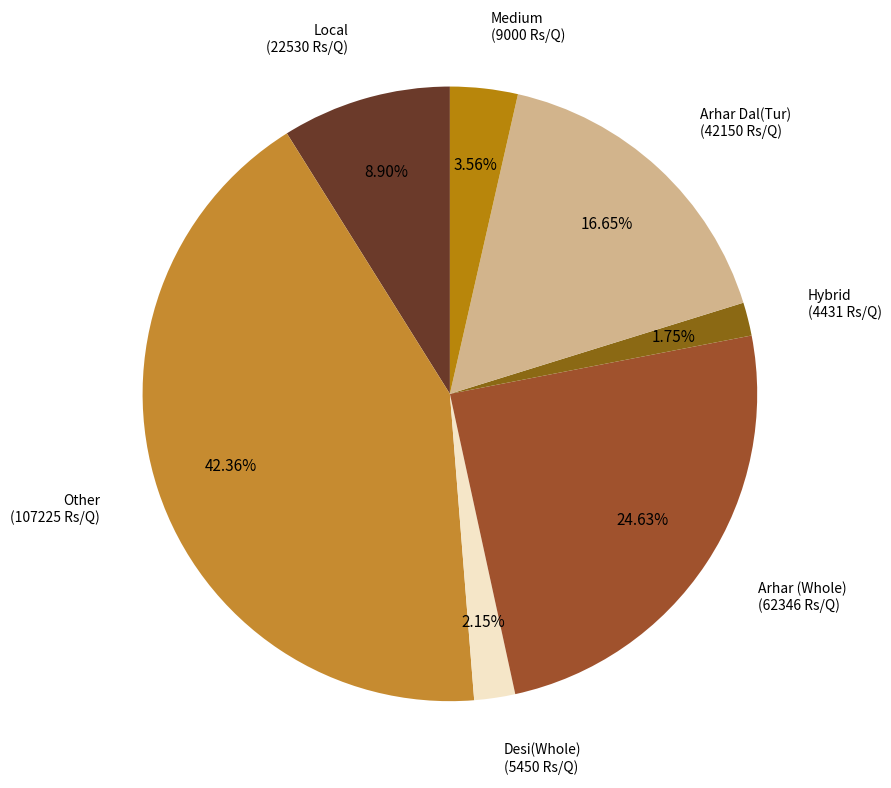

How many slices are in this pie chart?

7